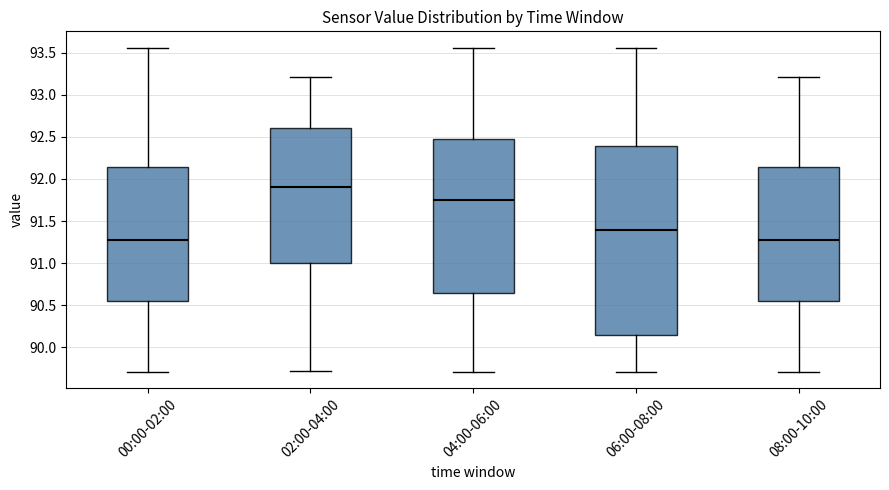

Reading left to right, transcribe this box plot: for each box, give where its median line is, the range the box spans, and where its two whiskers end, as read against the y-axis. The values are not printed on the chart, so give them approximately, as read against the axis.

00:00-02:00: median 91.30, box 90.55 to 92.15, whiskers 89.70 to 93.55
02:00-04:00: median 91.90, box 91.00 to 92.60, whiskers 89.70 to 93.20
04:00-06:00: median 91.75, box 90.65 to 92.45, whiskers 89.70 to 93.55
06:00-08:00: median 91.40, box 90.15 to 92.40, whiskers 89.70 to 93.55
08:00-10:00: median 91.30, box 90.55 to 92.15, whiskers 89.70 to 93.20